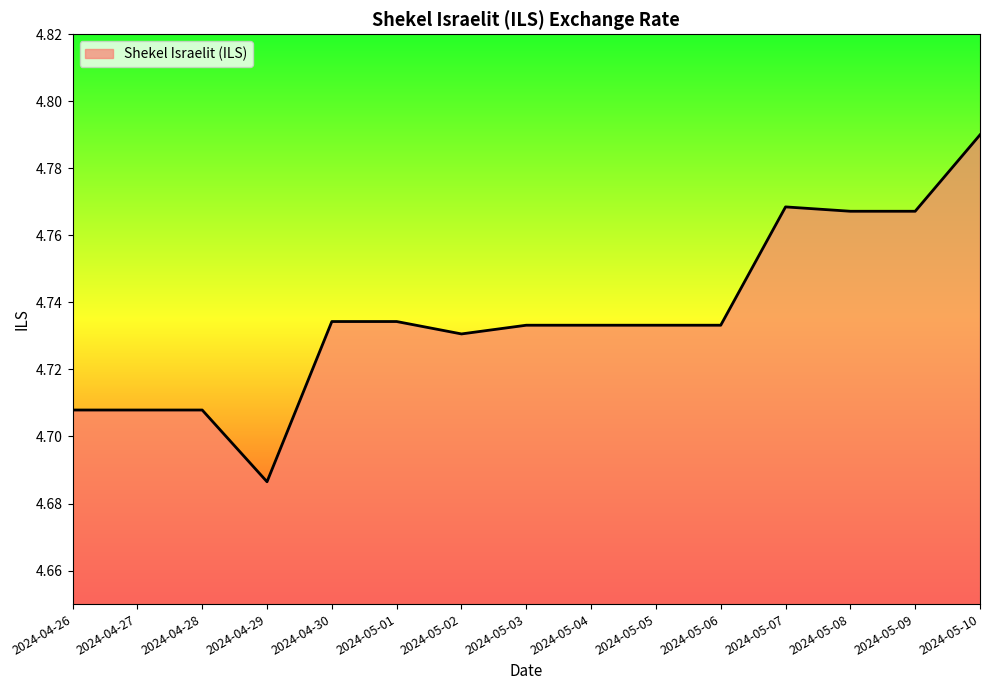

The chart shows a value of 2.8 at 2024-05-01. True or false?

False